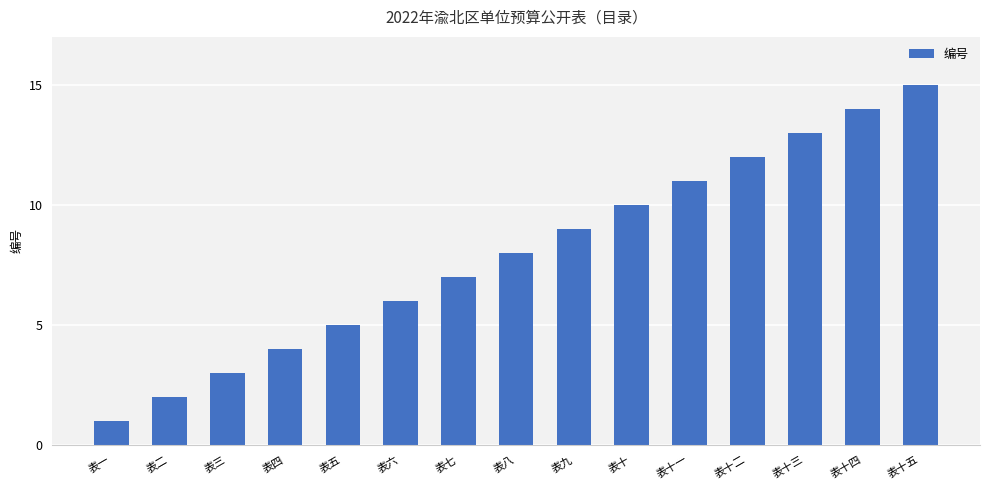

What is the sum of all values?

120